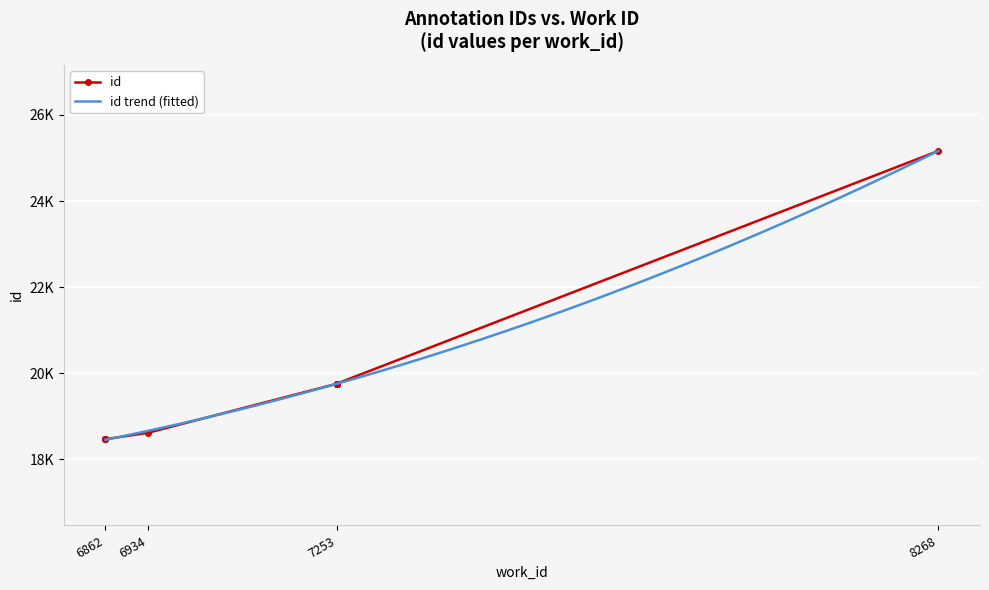

What is the value of the 3rd point from the left?

18466